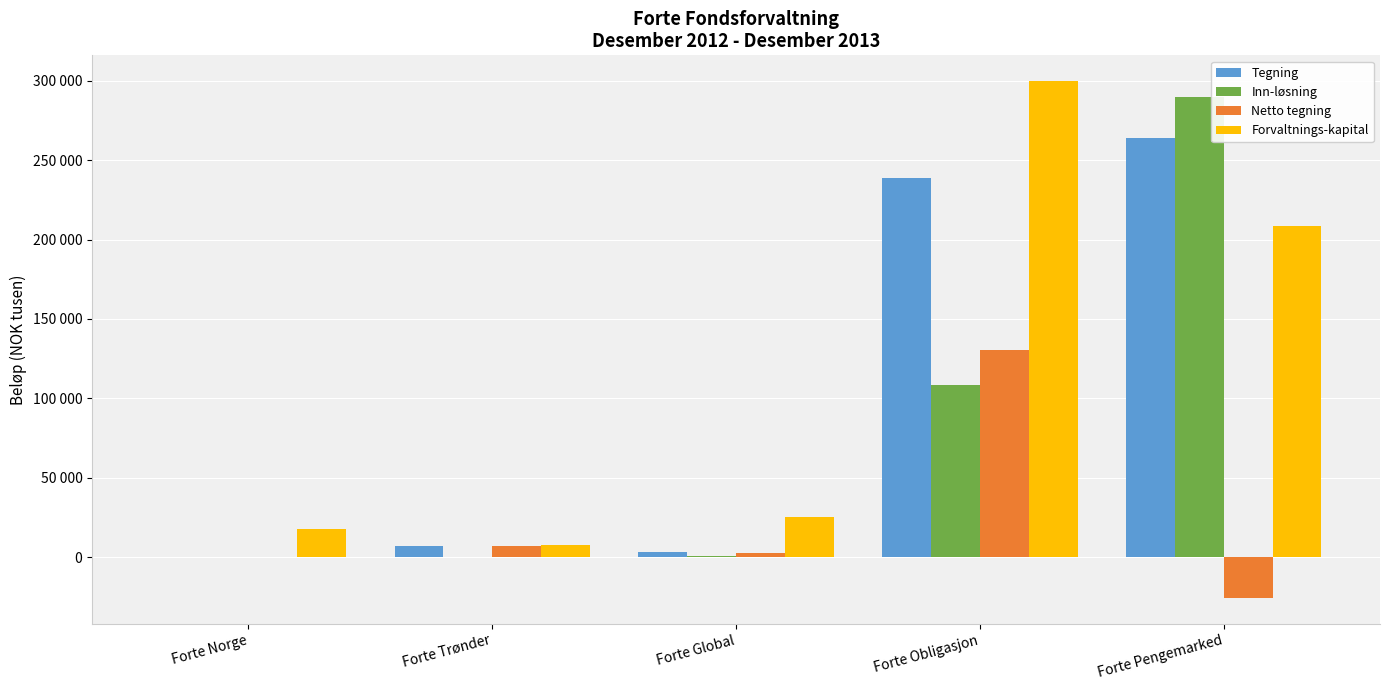

Does the chart contain stacked bars?

No